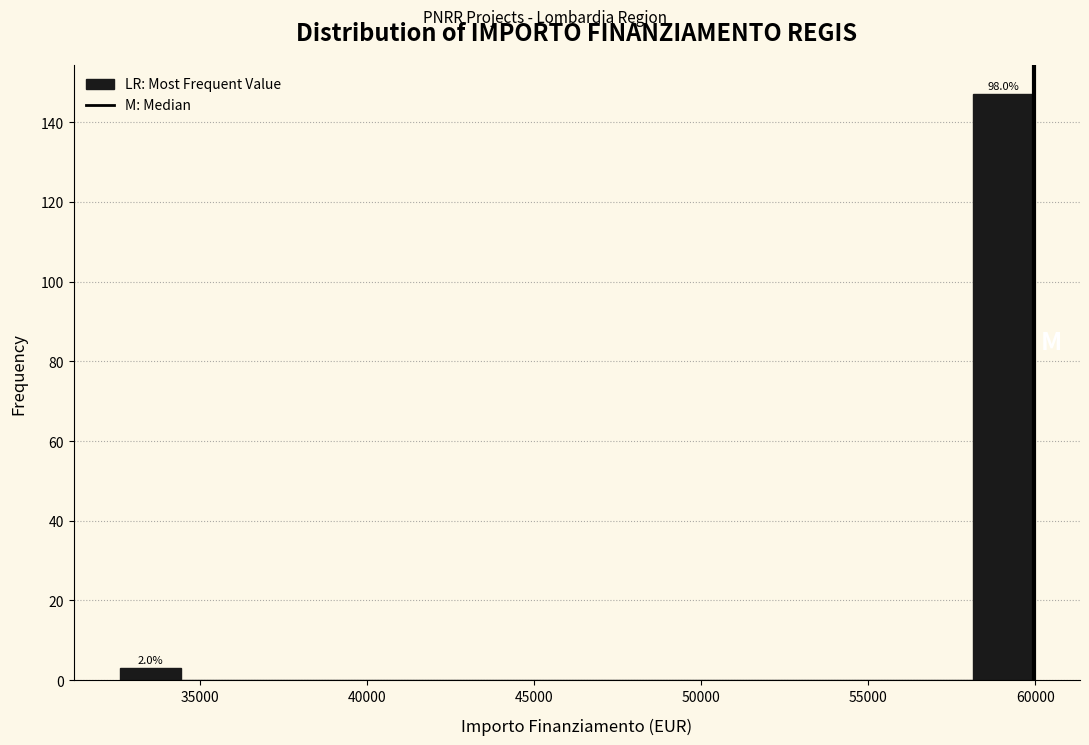

Around what value on the x-axis is the tallest bar? Give the approximate position of its centre, as read against the axis.

59000